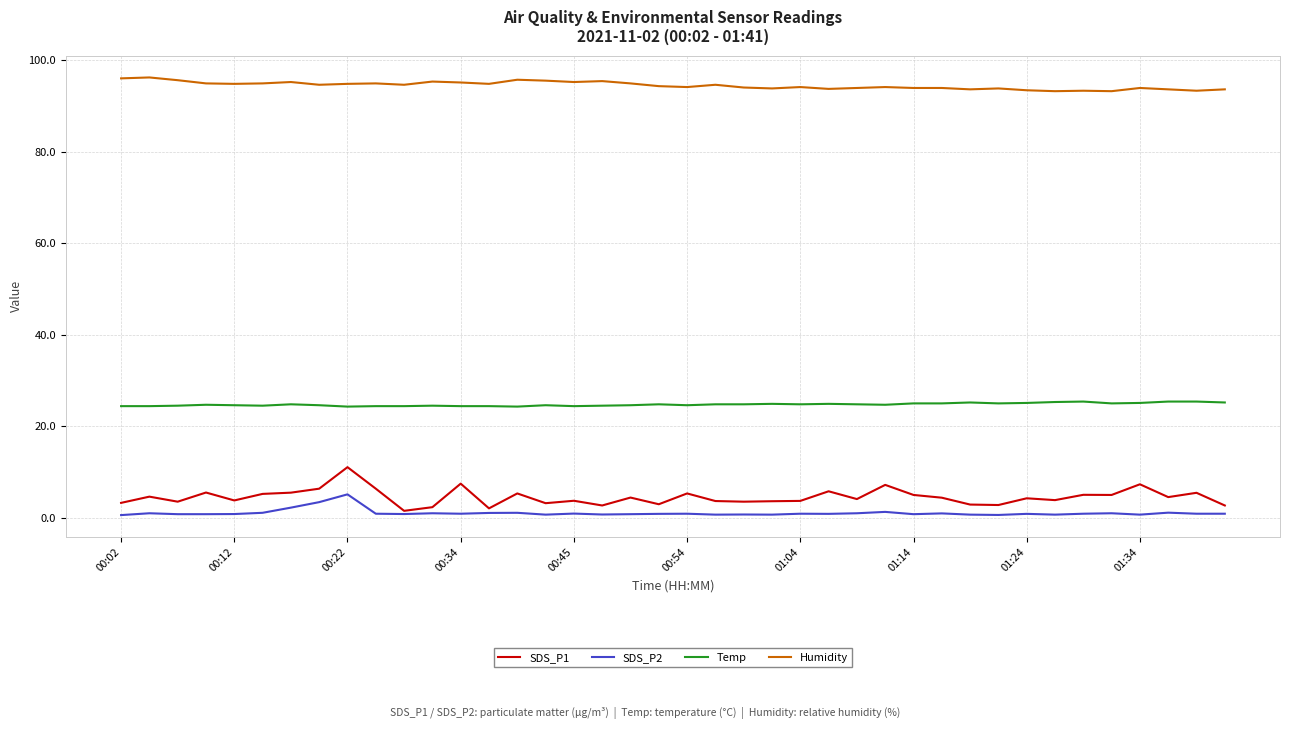

At how many categories does at least one series exceed 82?

40